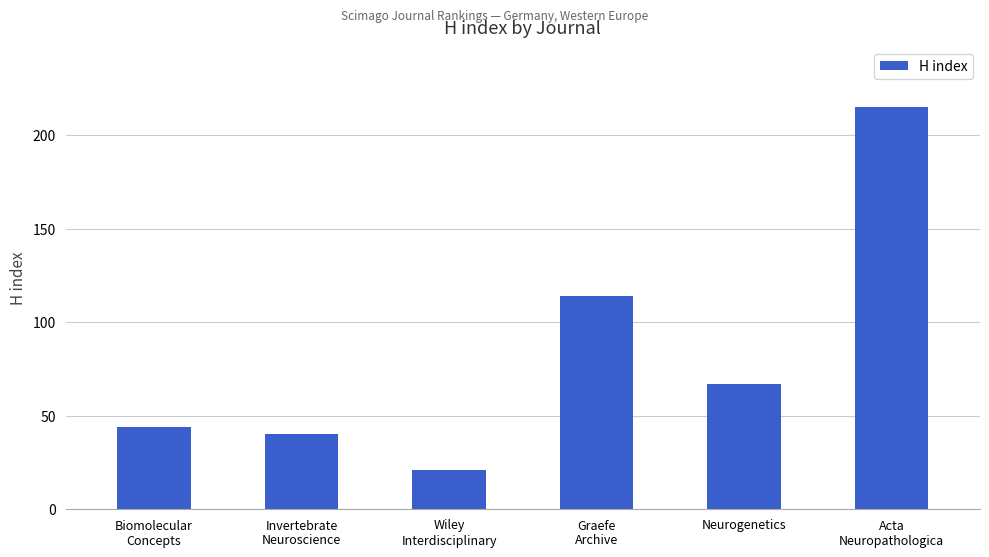

What is the difference between the maximum and minimum values?

194